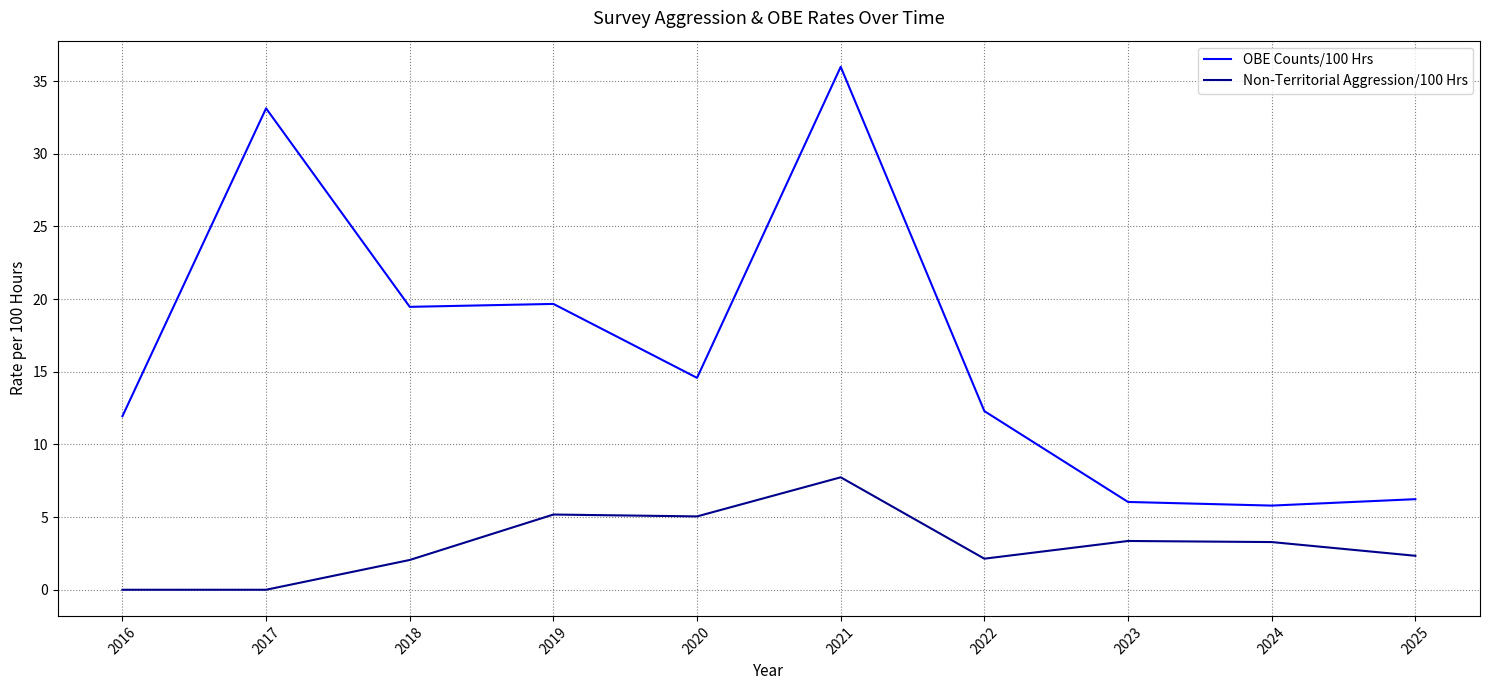

True or false: OBE Counts/100 Hrs and Non-Territorial Aggression/100 Hrs cross at least once.

False